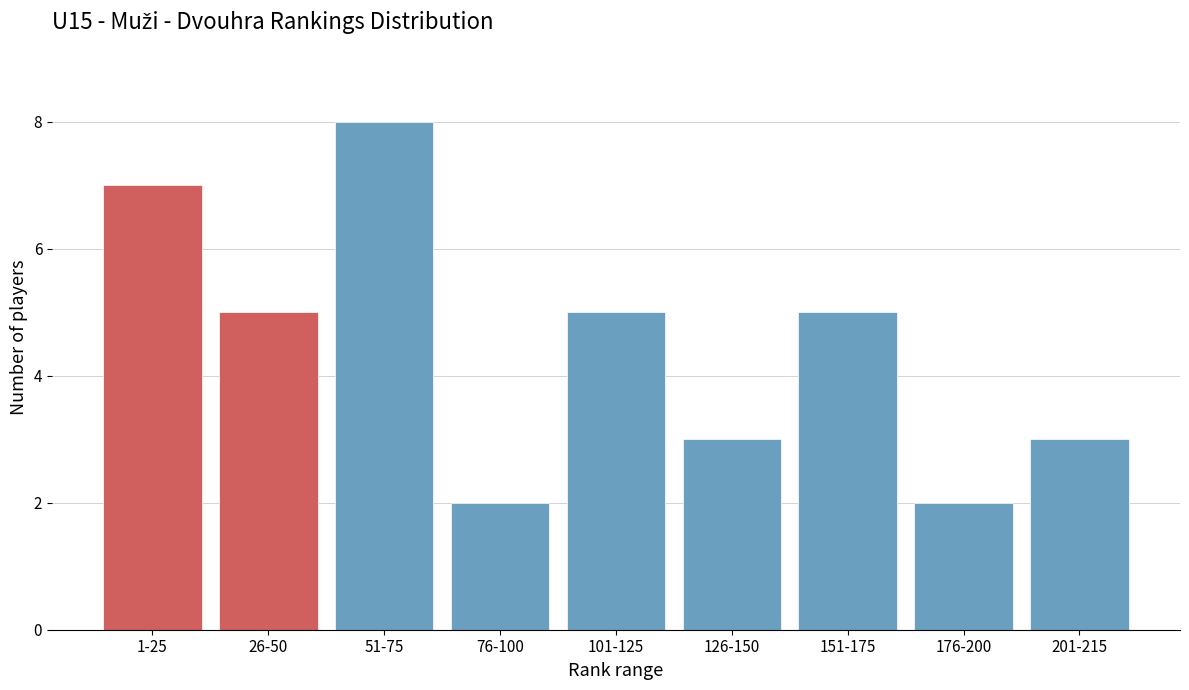

Reading left to right, extract all data points from this chart.

7	5	8	2	5	3	5	2	3